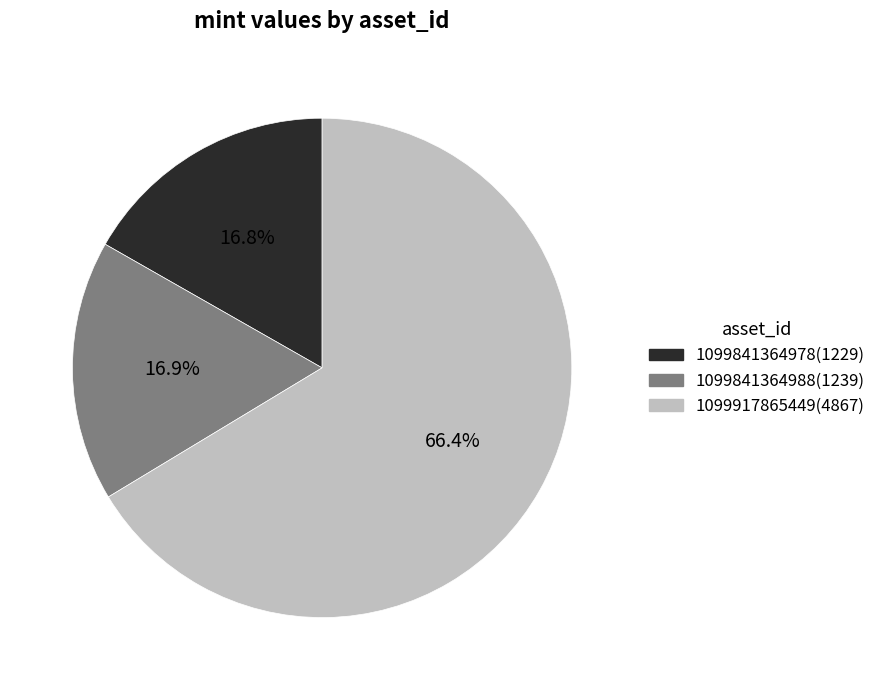

Combined, what portion of the pie is 1099841364988 and 1099917865449?

83.2%